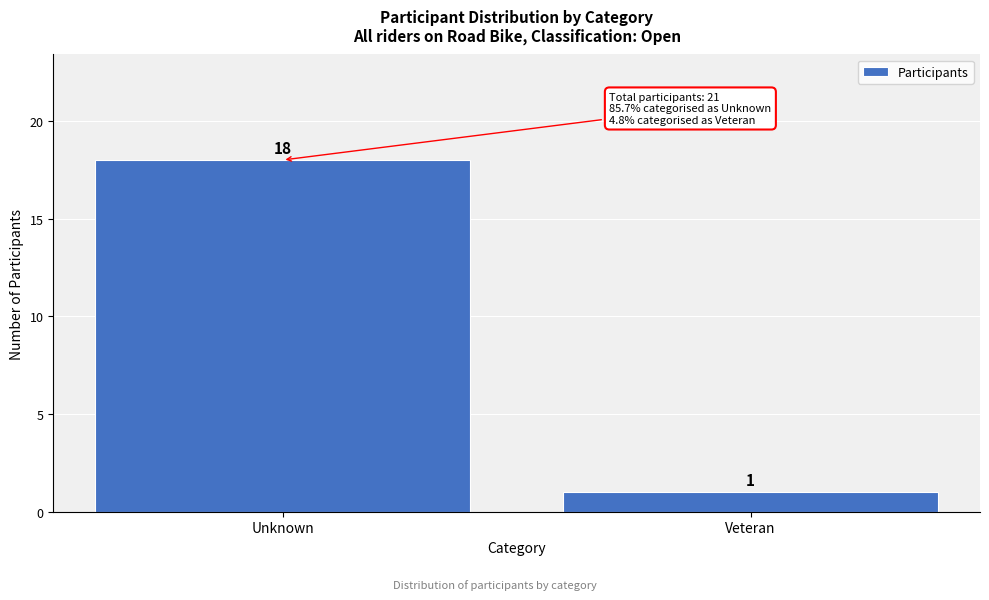

Reading left to right, transcribe all the data shown in this chart.

Unknown=18	Veteran=1